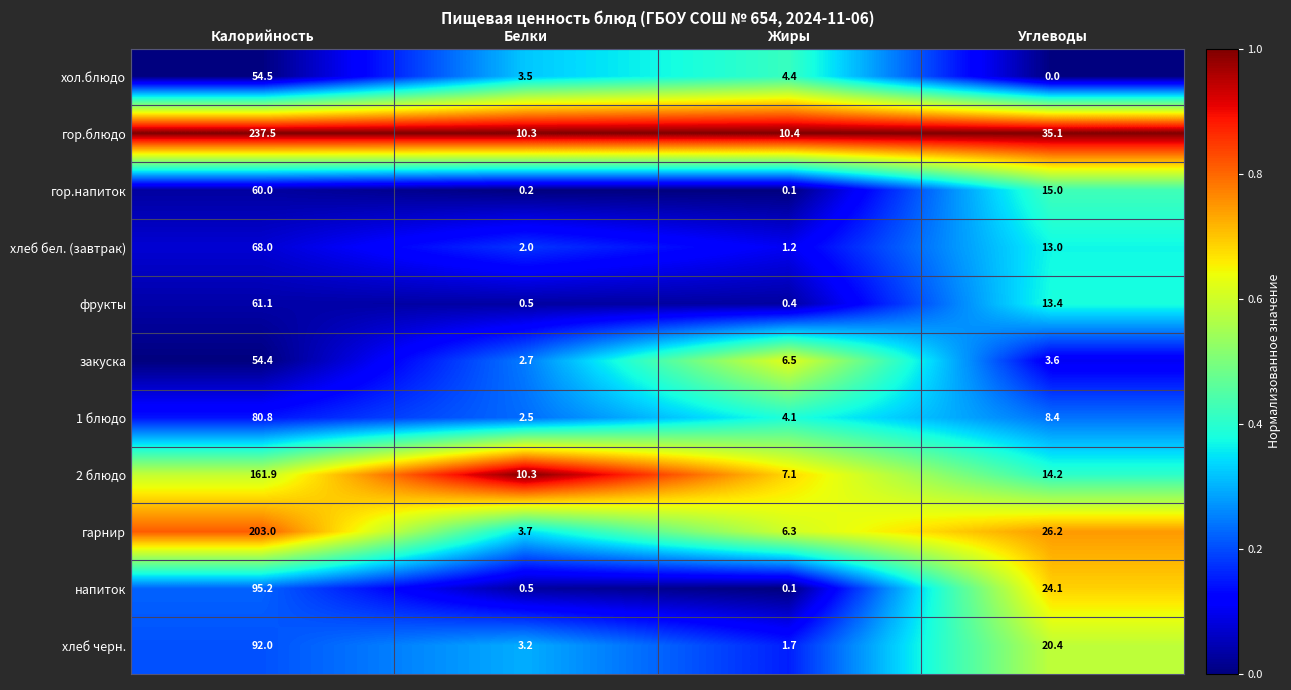

Between Калорийность and Углеводы, which series saw the biggest shift?

гор.блюдо